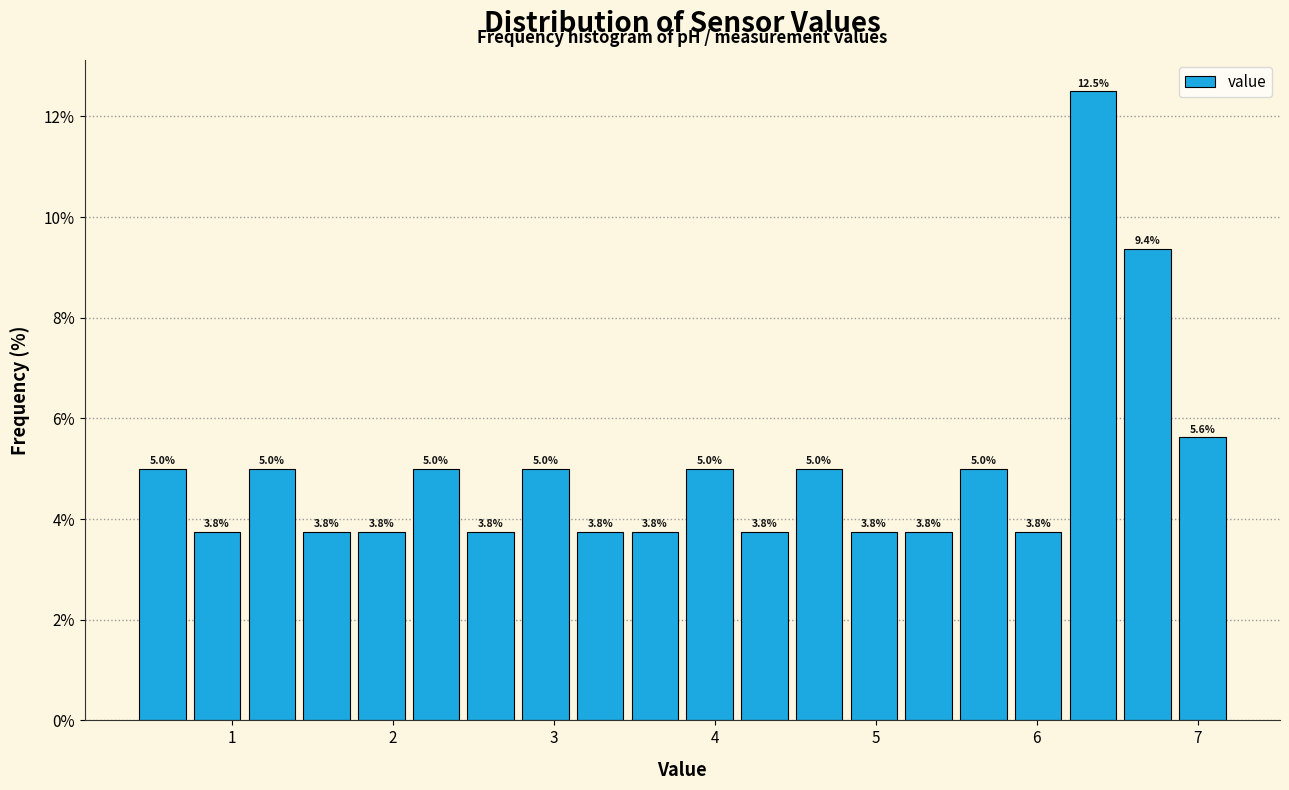

Around what value on the x-axis is the tallest bar? Give the approximate position of its centre, as read against the axis.

6.4